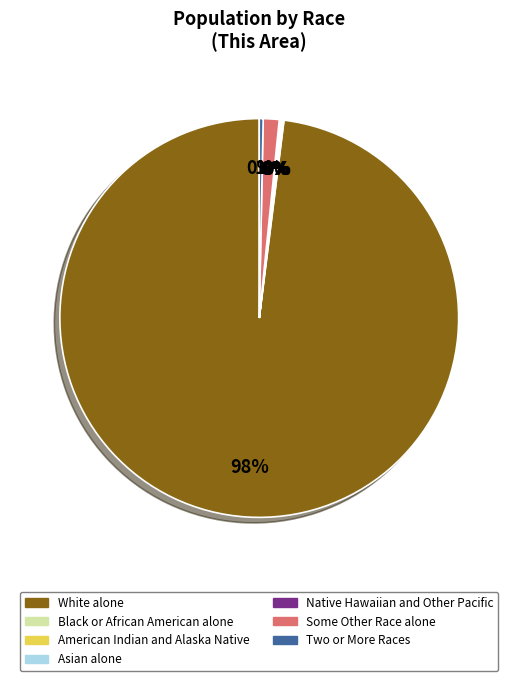

Is it true that Some Other Race alone is 1% of the pie?

True